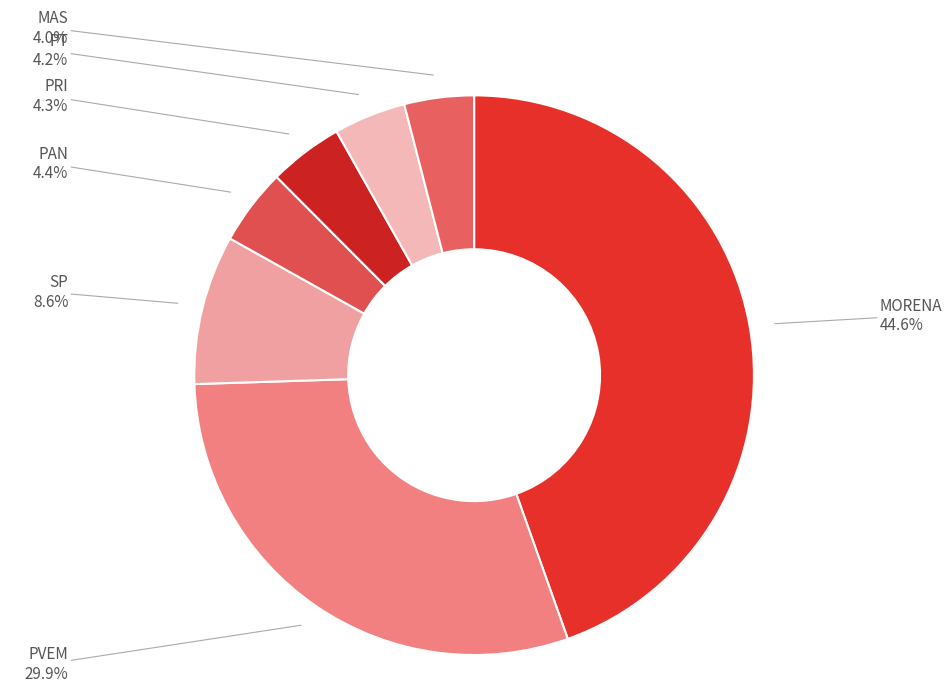

What percentage is the PRI slice, to the nearest percent?

4%